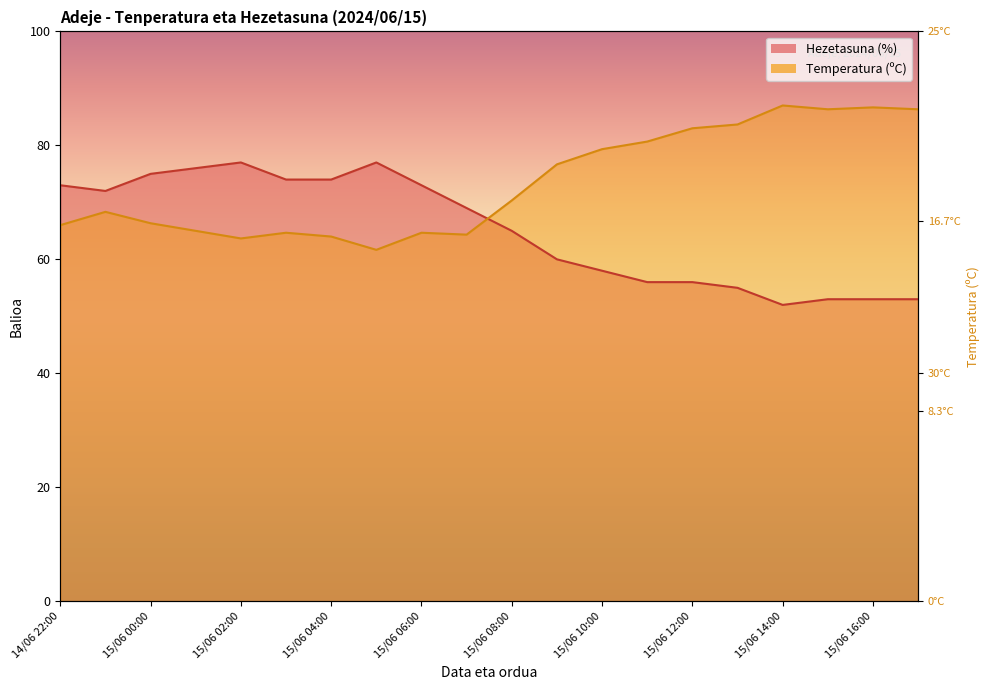

What is the total value across all series at 15/06 17:00?

139.3